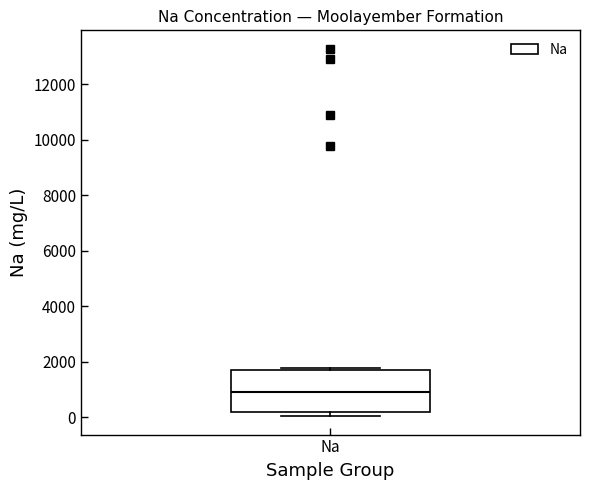

Read this box plot against the y-axis: the position of the median line, the range covered by the box, and the ends of both whiskers. The values are not printed on the chart, so give them approximately, as read against the axis.

median 800, box 200 to 1600, whiskers 0 to 1800